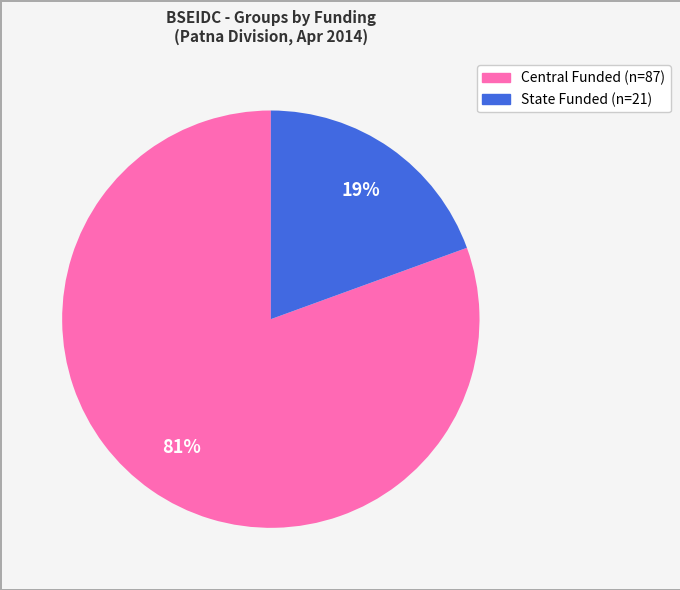

Does any single category account for the majority?

Yes